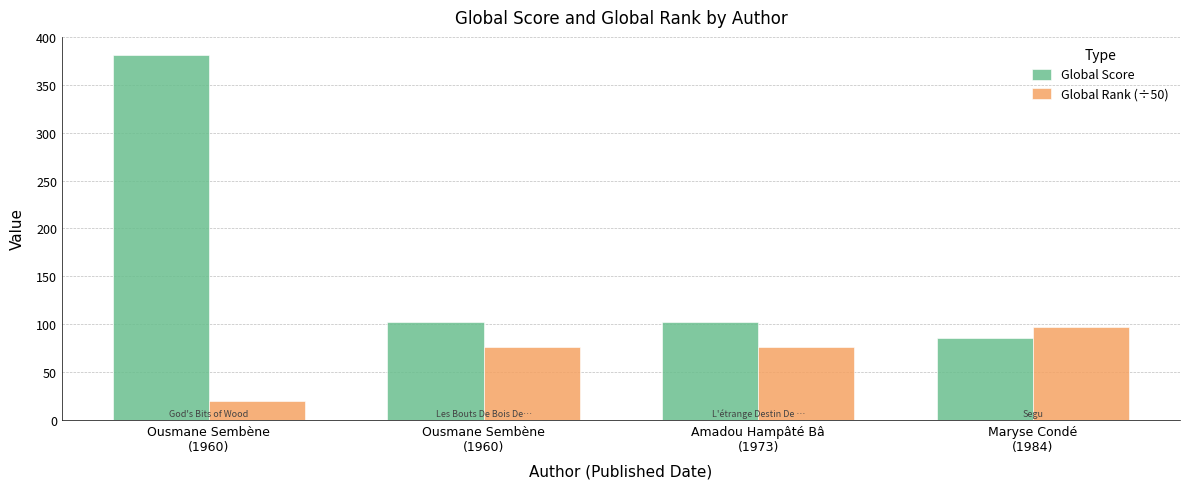

List the labels in order of Global Rank (÷50) value, largest first.

Maryse Condé
(1984), Ousmane Sembène
(1960), Amadou Hampâté Bâ
(1973), Ousmane Sembène
(1960)